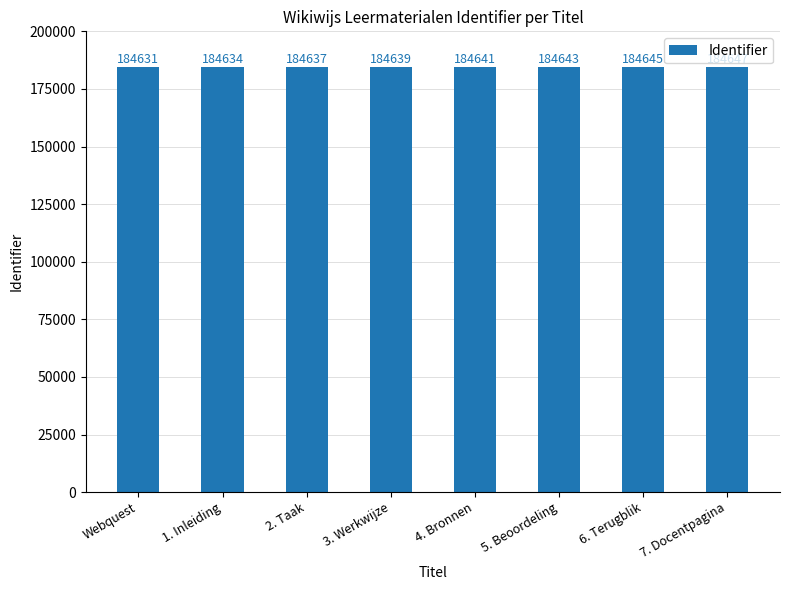

The chart shows a value of 293966 at 1. Inleiding. True or false?

False